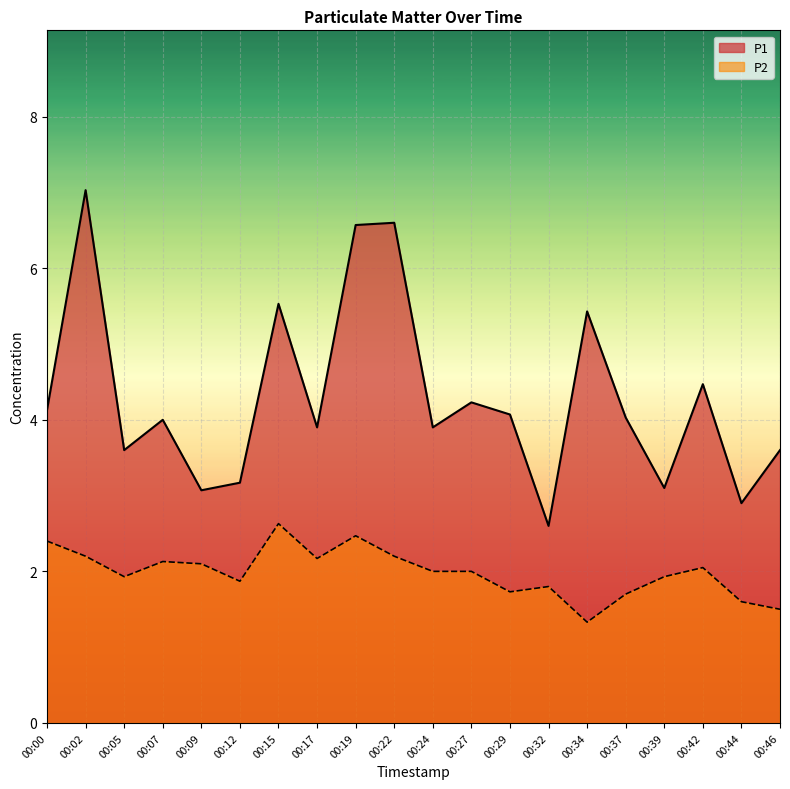

What is the value of the P2 point at the 13th from the left?

1.7